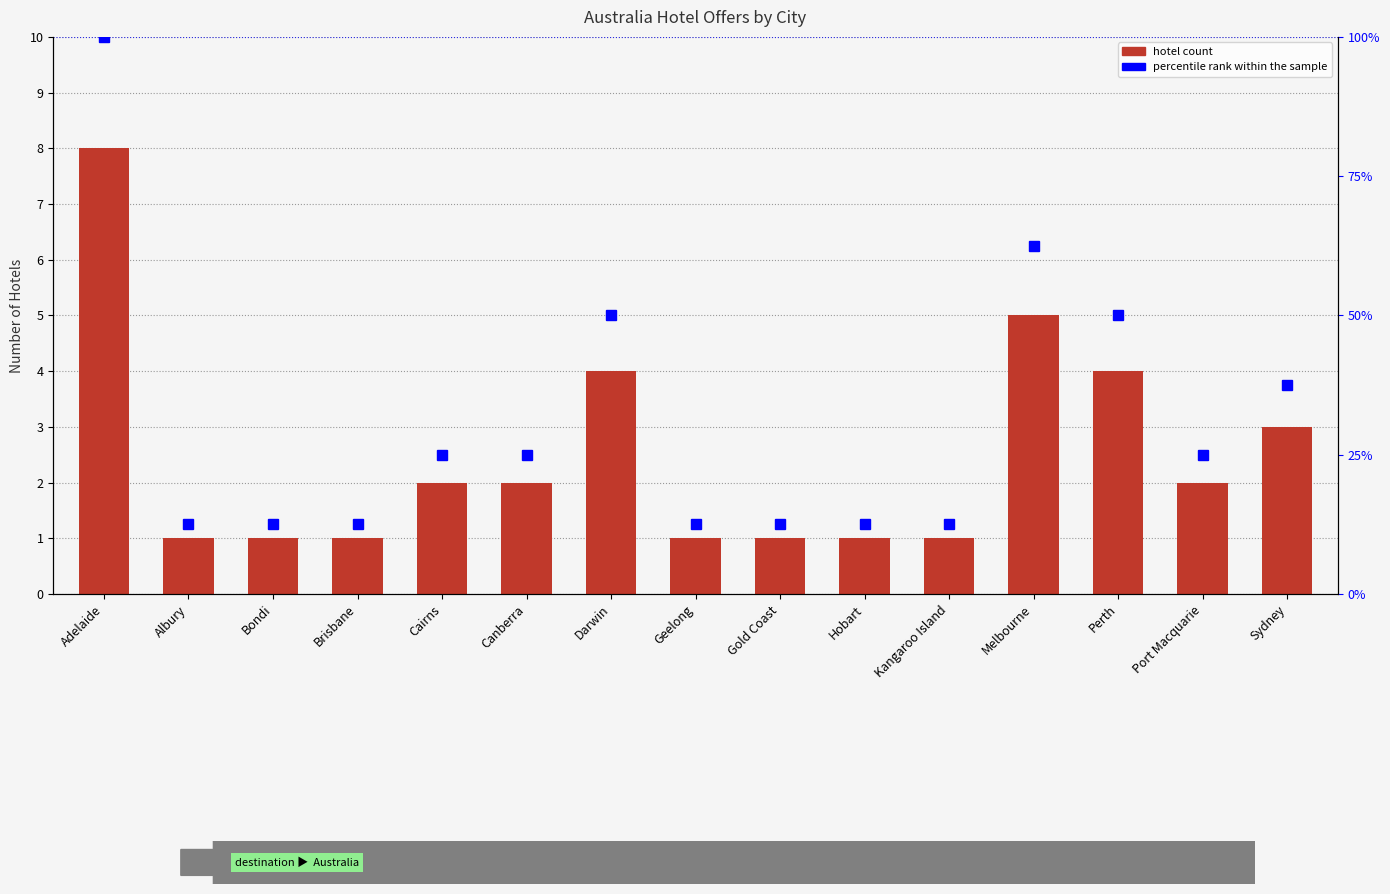

At Gold Coast, list the series in order from largest to smallest.

percentile rank within the sample, Hotel Count